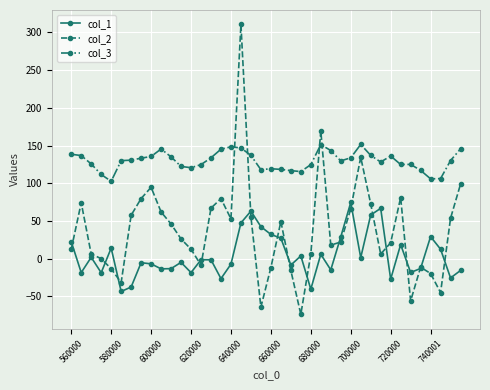

Which series has the largest total across all categories?

col_3